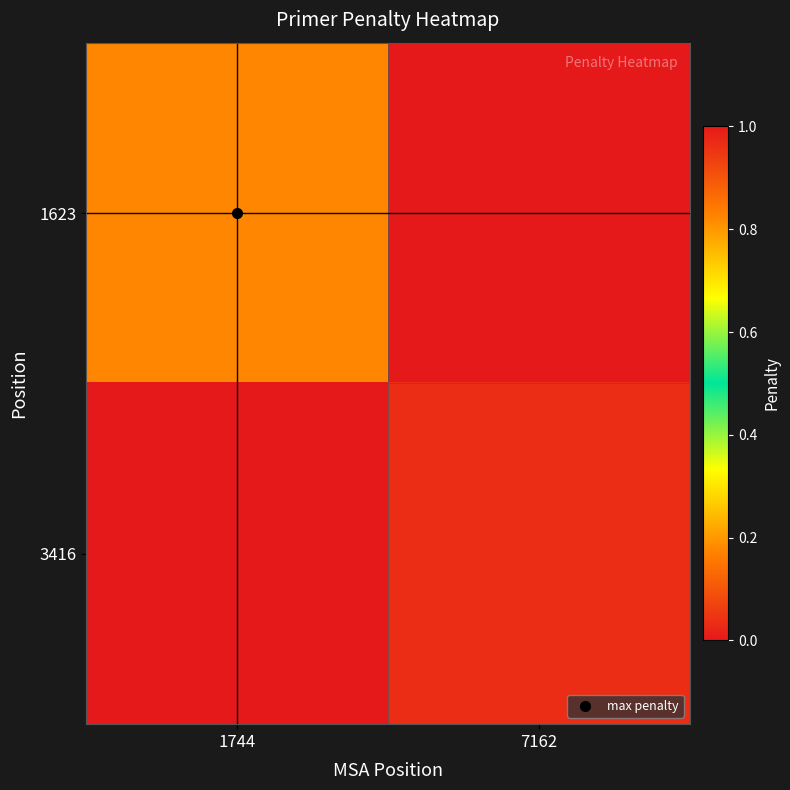

Reading left to right, what are all the values shown in this chart?

1623: 1744=0.8	7162=0.0
3416: 1744=0.0	7162=0.0